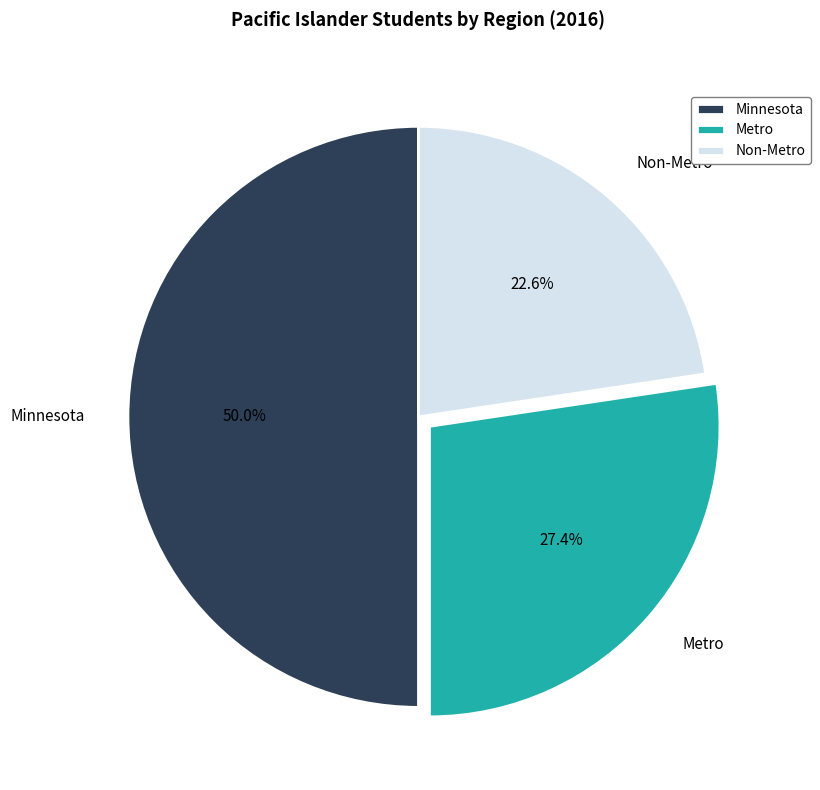

What is the smallest slice in the pie chart?

Non-Metro